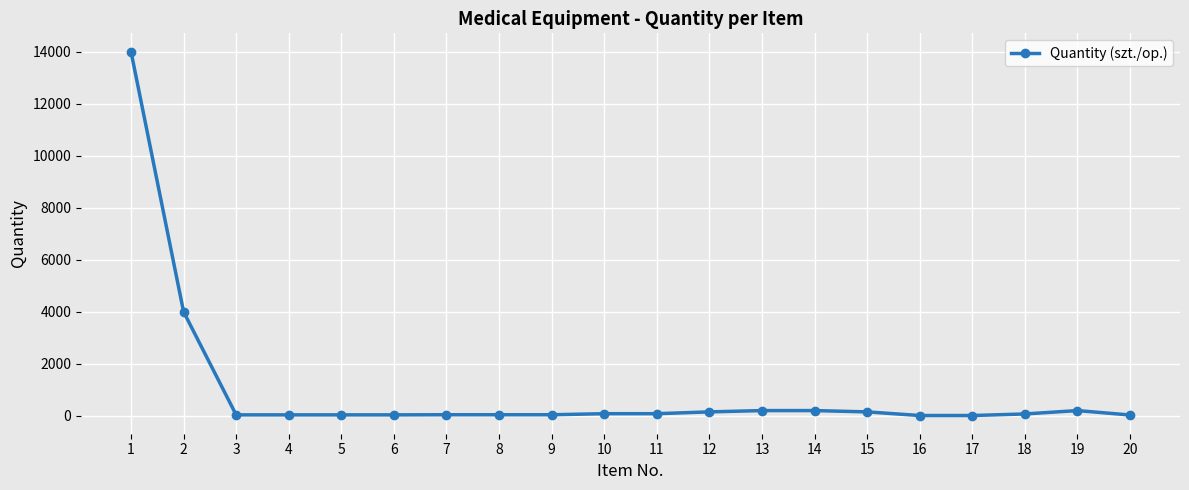

What is the ratio of the value at 5 to the value at 9?

0.9